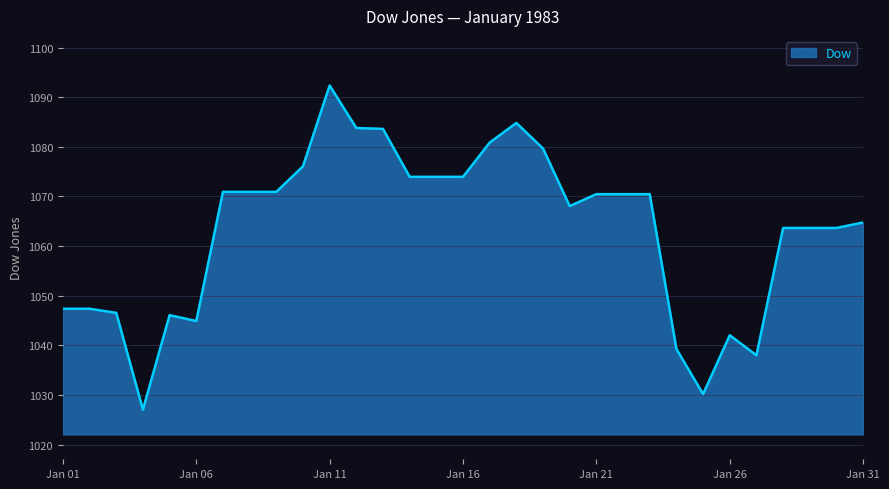

What is the difference between the maximum and minimum values?

65.3